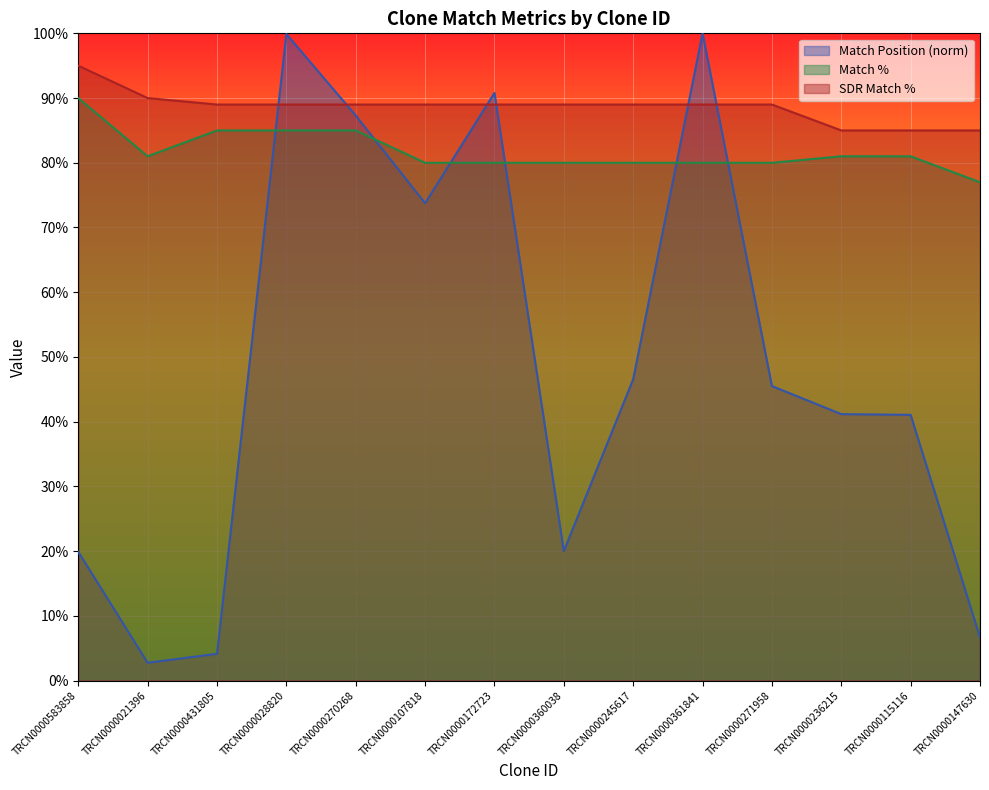

At TRCN0000245617, list the series in order from smallest to largest.

Match Position (norm), Match %, SDR Match %